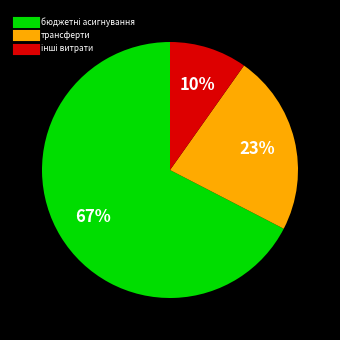

To the nearest percent, what is the average slice percentage?

33%